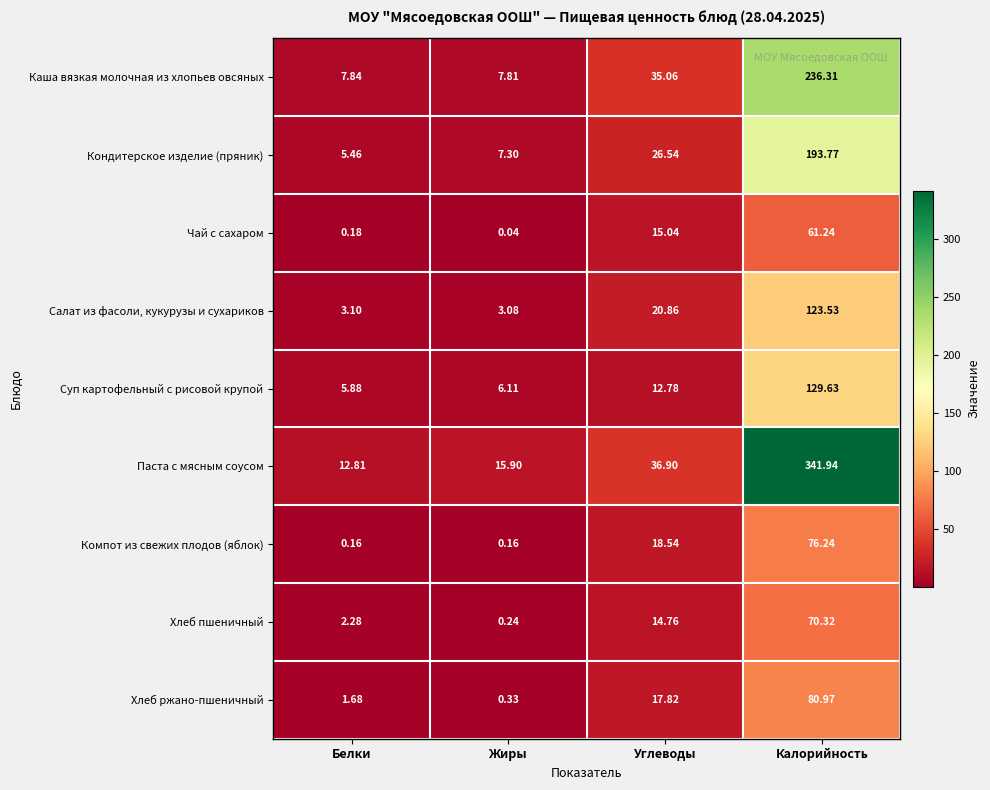

Which category has the lowest value in the Салат из фасоли, кукурузы и сухариков series?

Жиры